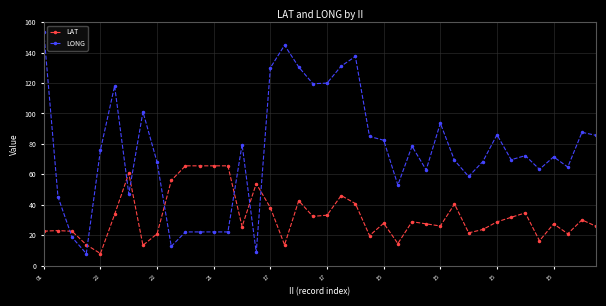

True or false: LONG and LAT intersect in this chart.

True